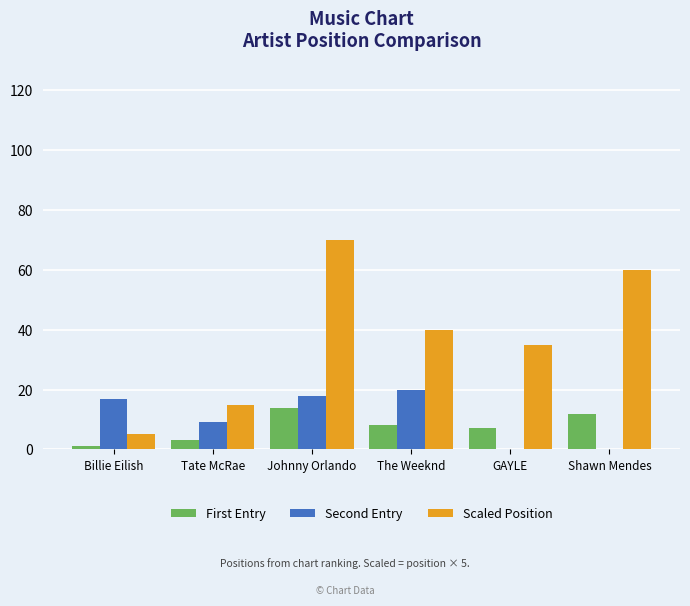

The value of Scaled Position at The Weeknd is 70.6. True or false?

False